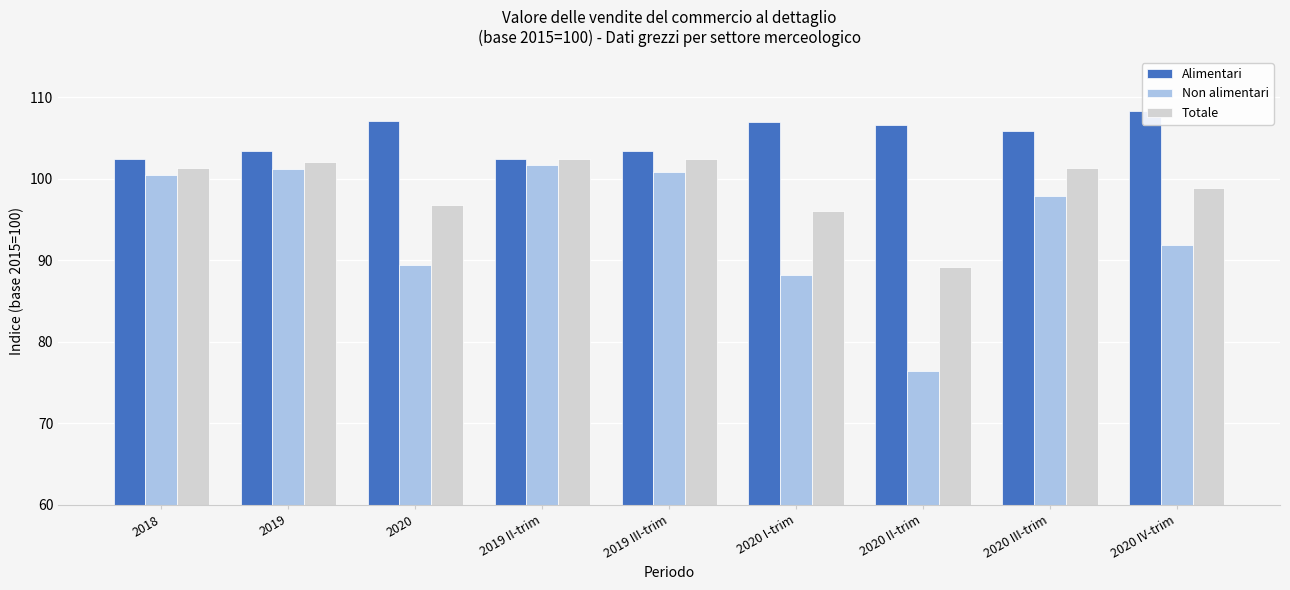

How many bars are there in each group?

3